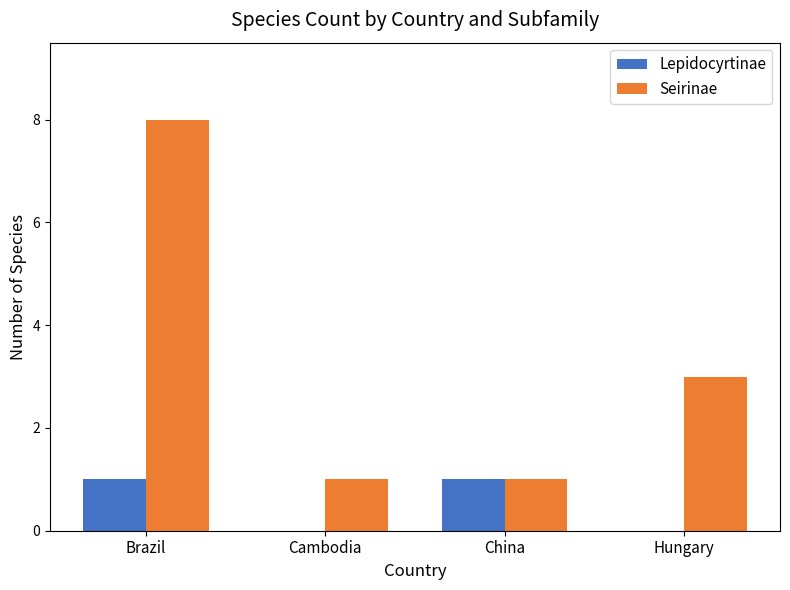

Which series has the widest spread of values?

Seirinae